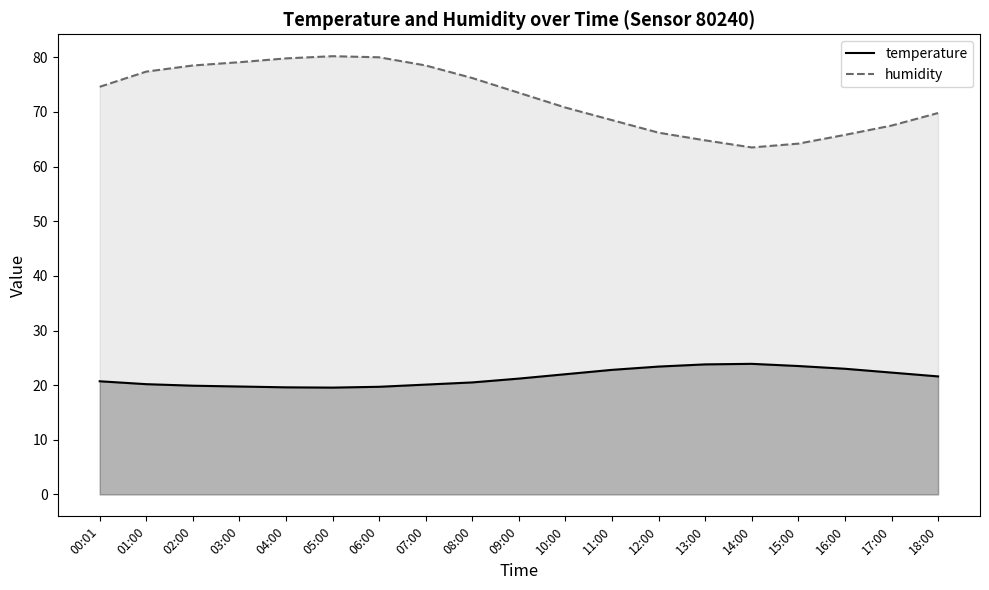

What is the smallest value displayed?

19.6